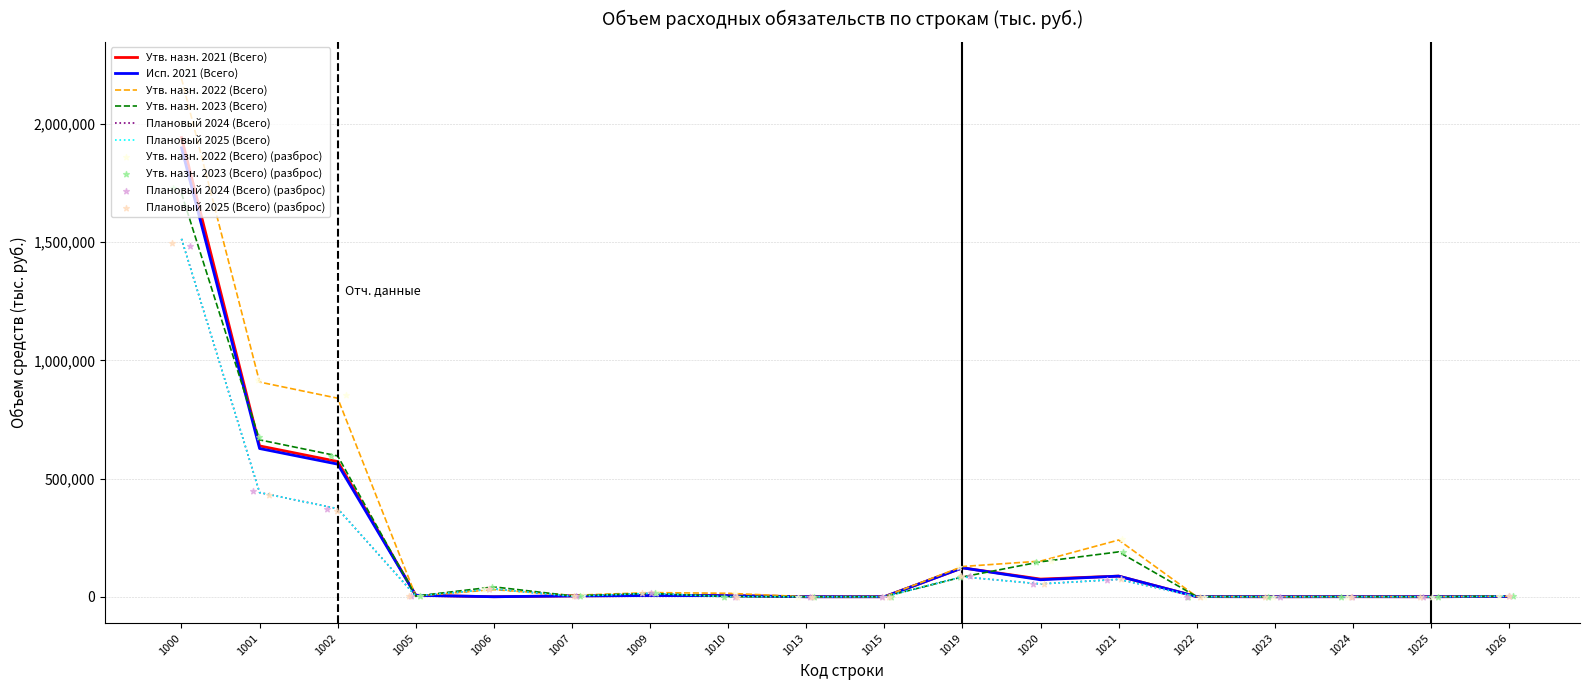

Is the value of Исп. 2021 (Всего) at 1006 greater than the value of Утв. назн. 2022 (Всего) at 1015?

No